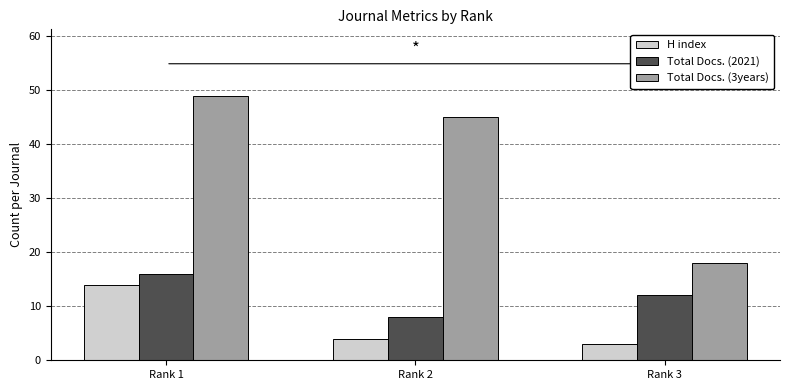

At which category is the sum across all series the highest?

Rank 1